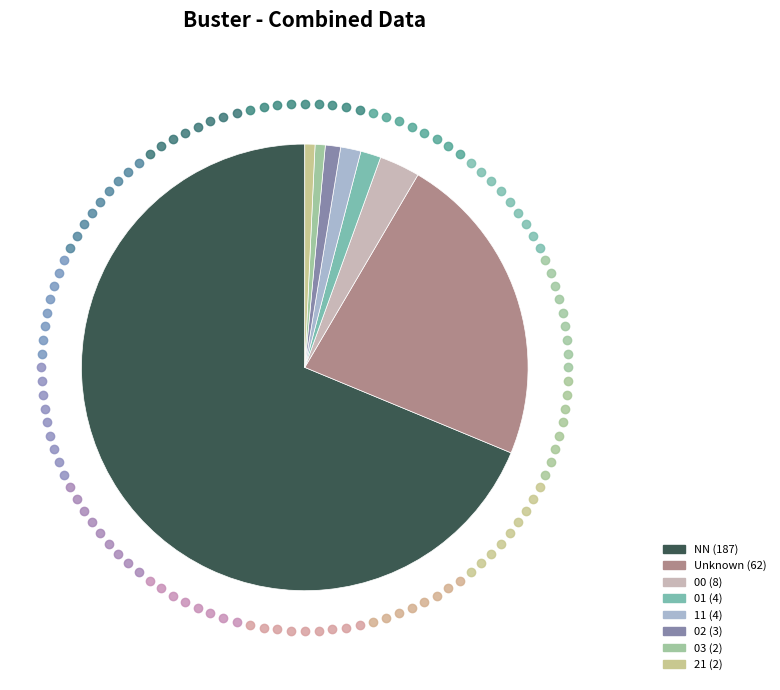

Does any single category account for the majority?

Yes